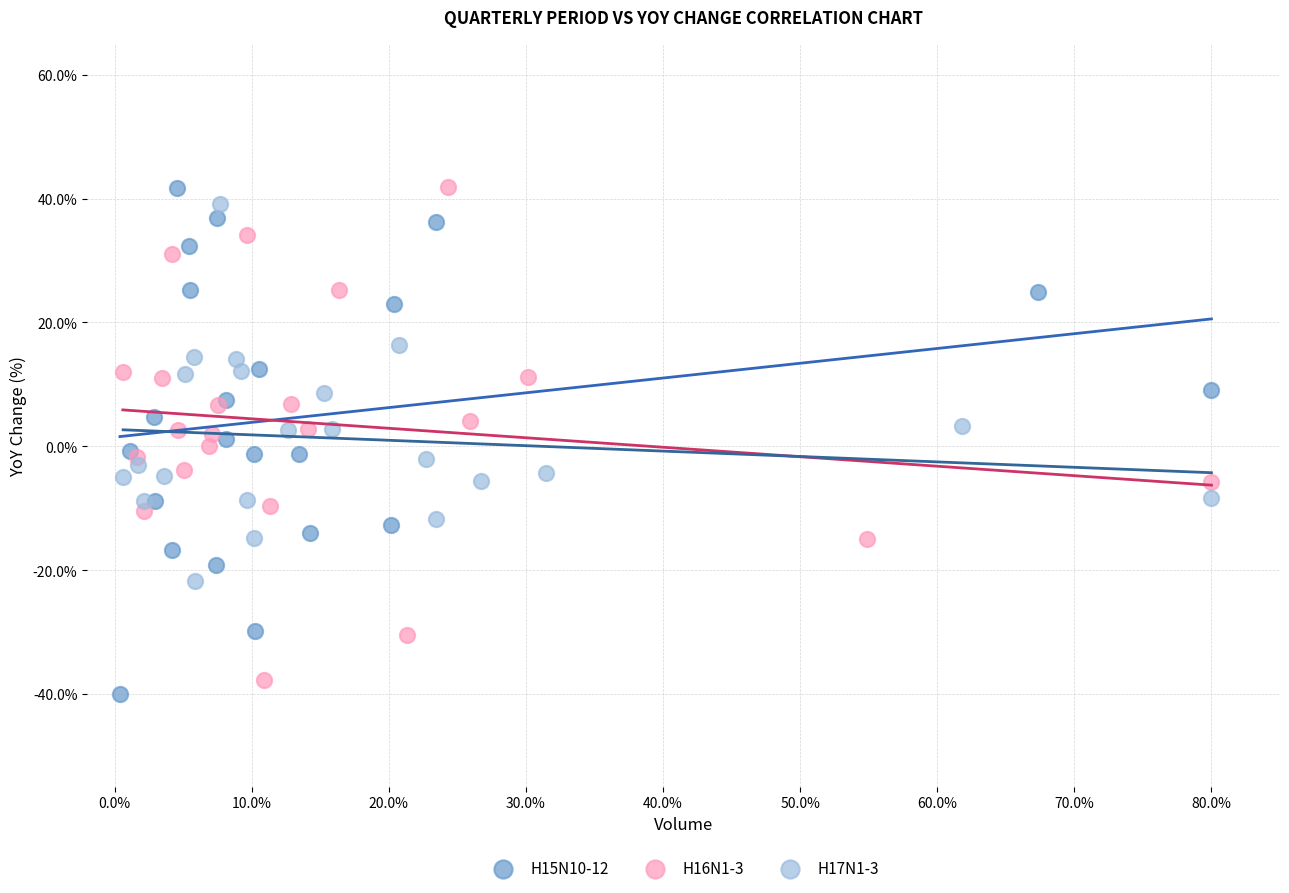

What are all the series names shown in the legend?

H15N10-12, H16N1-3, H17N1-3